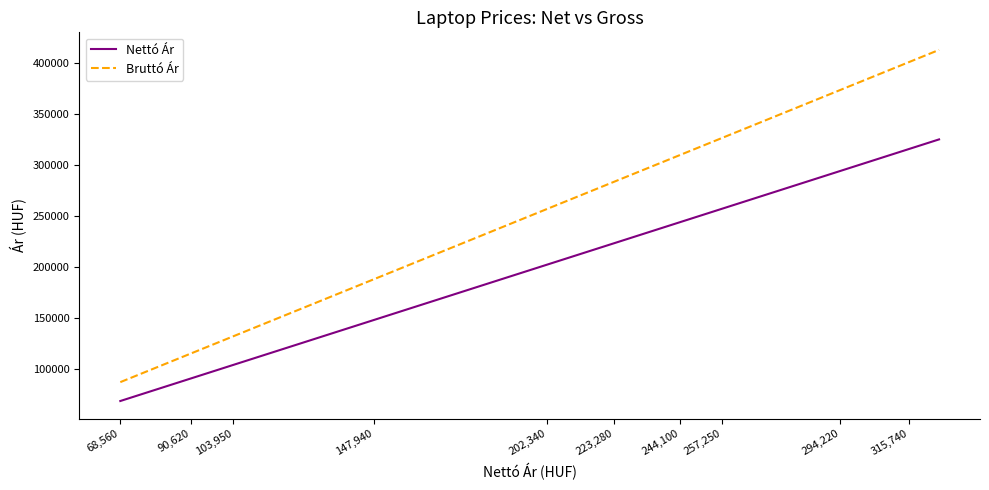

How many lines are shown in the chart?

2